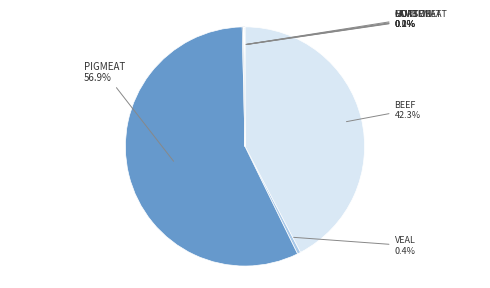

Which category has the smallest portion of the pie?

Goatmeat